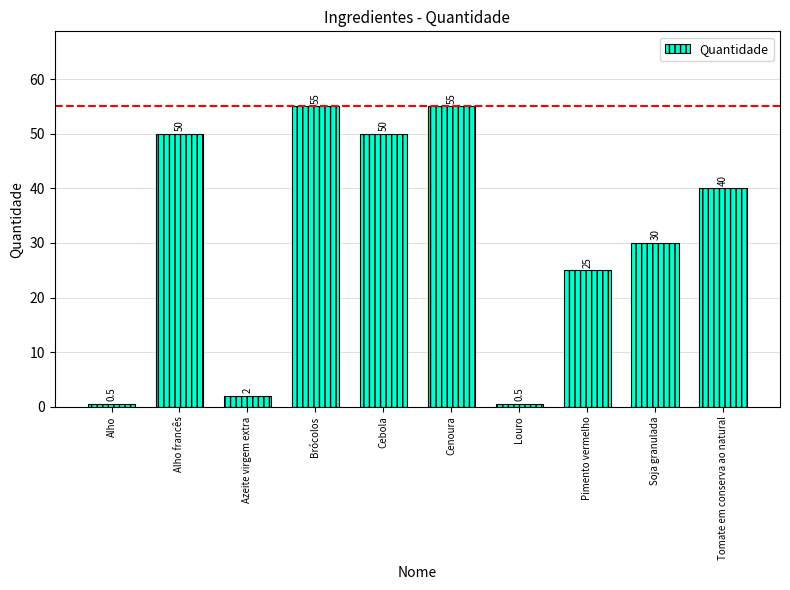

How many distinct data groups are displayed?

1